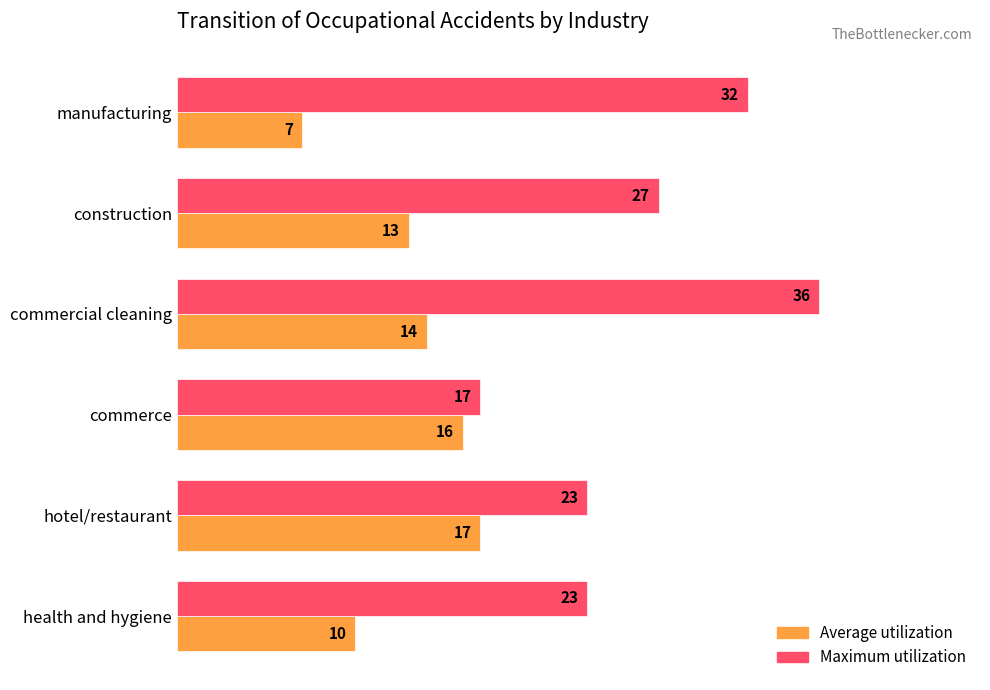

What are all the series names shown in the legend?

Average utilization, Maximum utilization